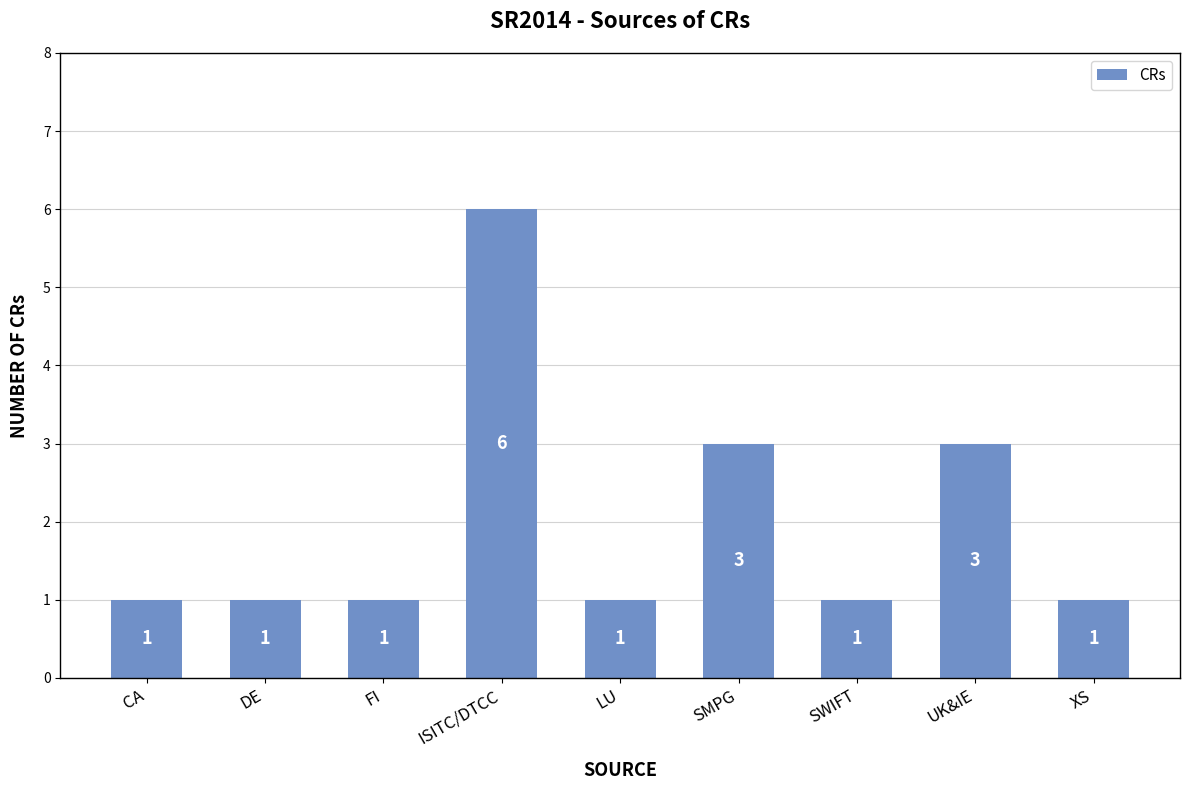

What is the label of the 3rd bar from the left?

FI